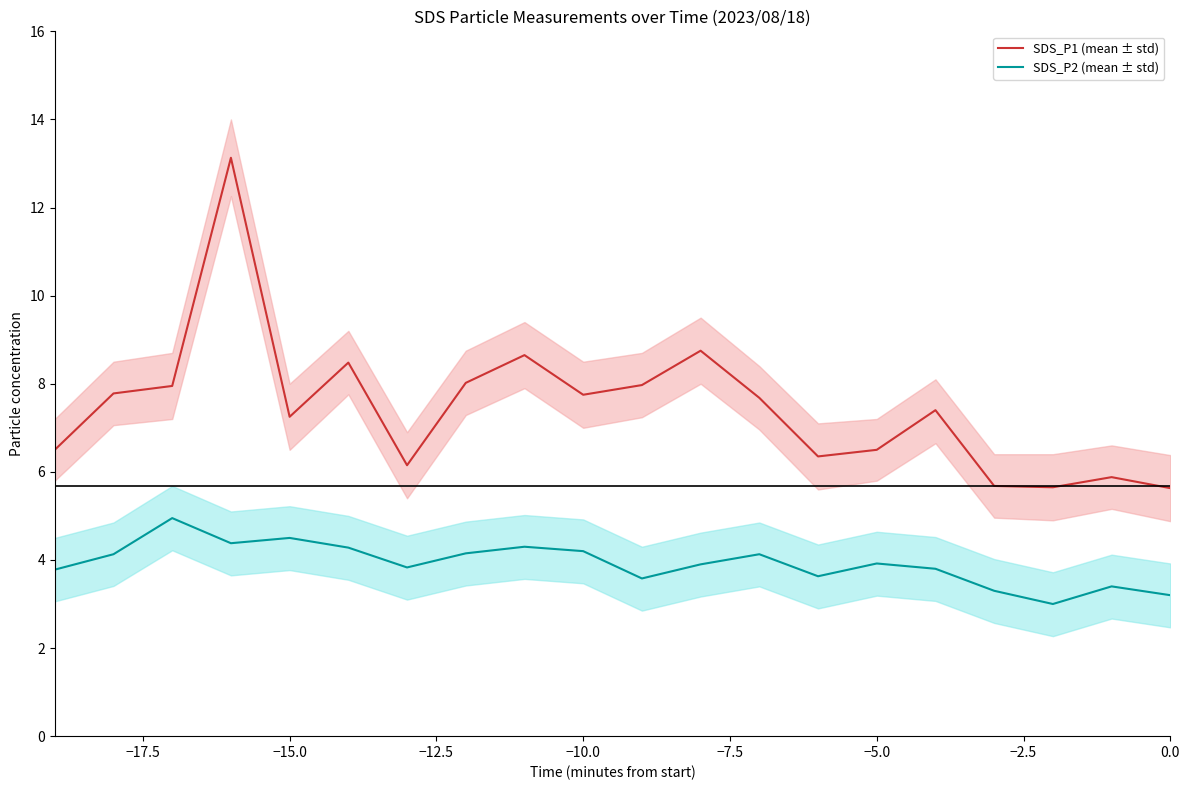

What is the highest value of the SDS_P2 (mean ± std) series?

5.0